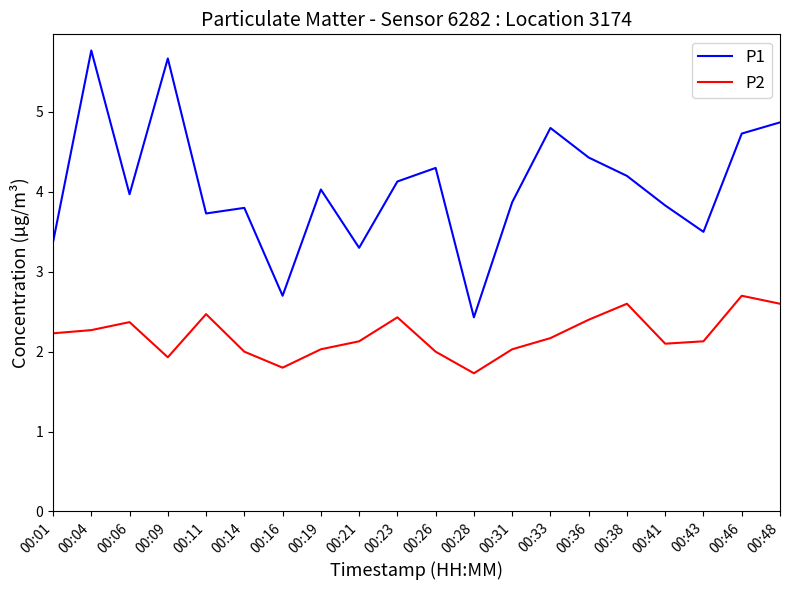

Which label corresponds to the smallest value in the chart?

00:28